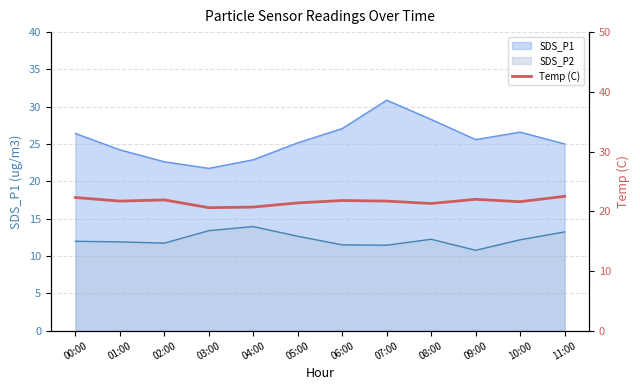

Is it true that the value at 02:00 is 4.4?

False